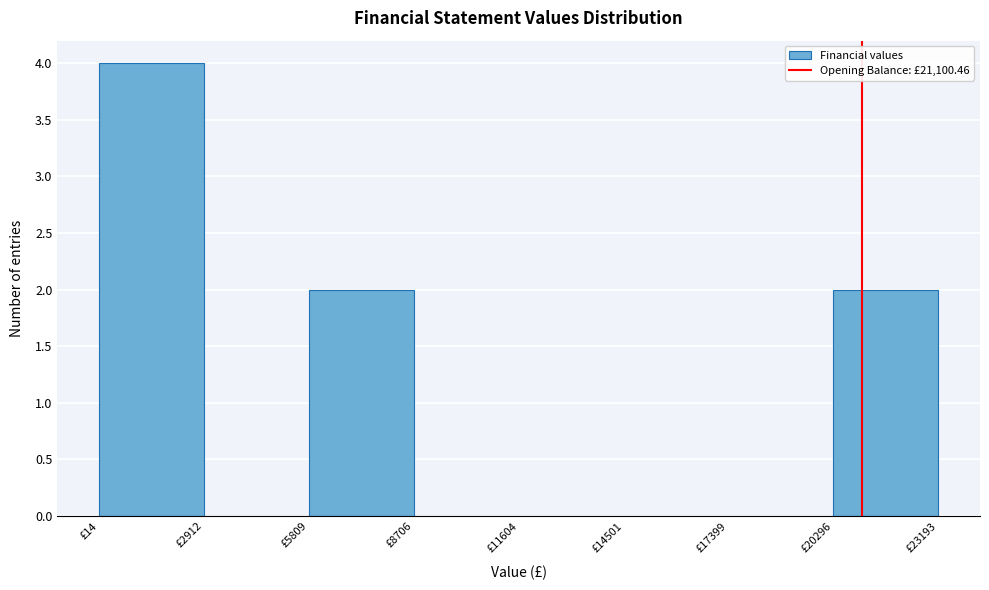

Over which range of the x-axis is the bar tallest?

0 to 3000